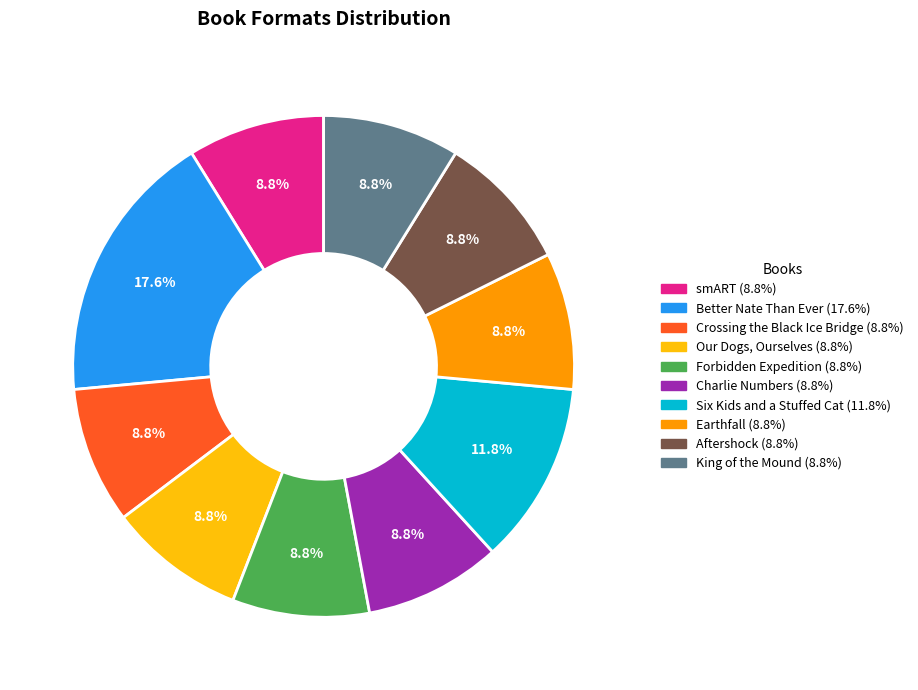

To the nearest percent, what is the average slice percentage?

10%